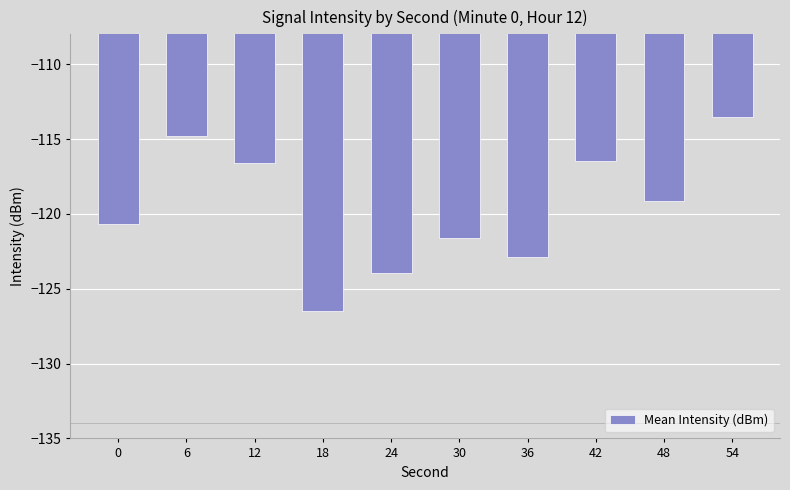

Are the bars grouped side by side (vs. stacked)?

No